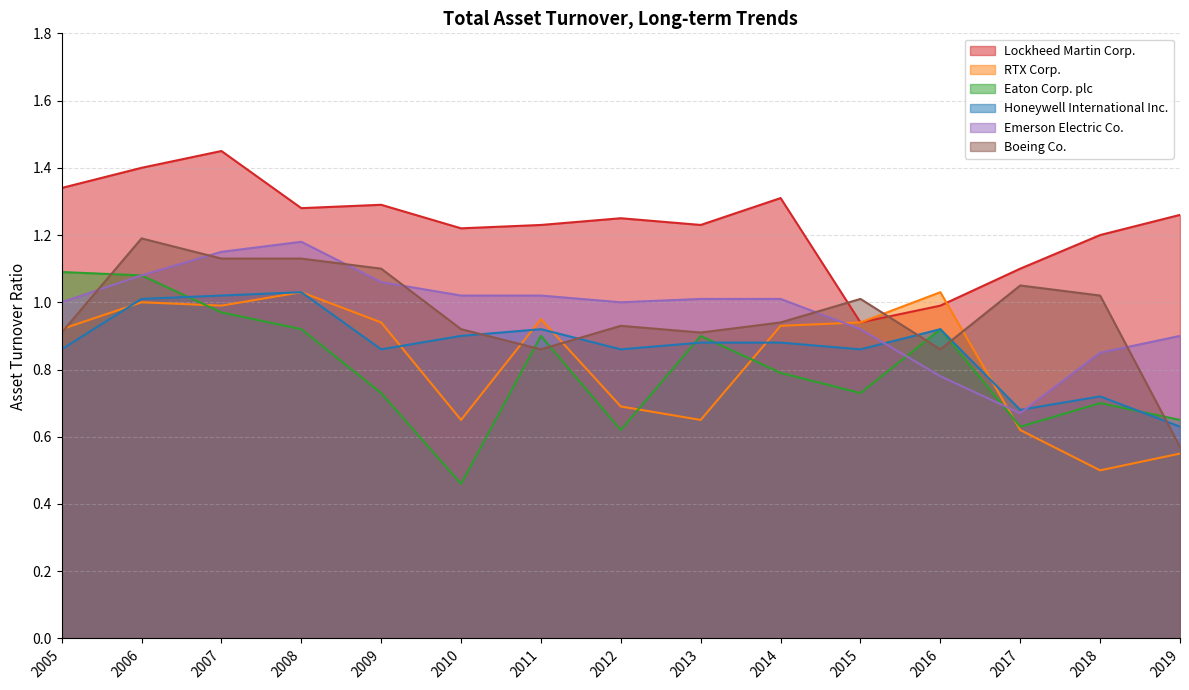

Between which two adjacent categories do RTX Corp. and Honeywell International Inc. first intersect?

2005 and 2006